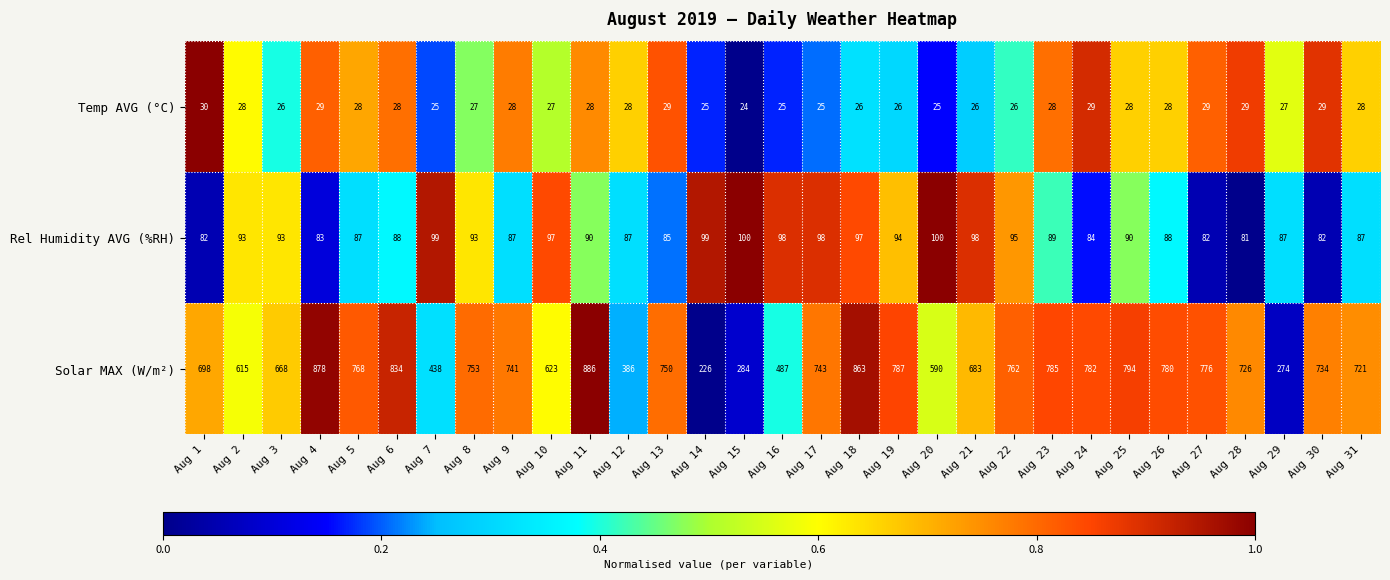

Read the Solar MAX (W/m²) value at Aug 4.

878